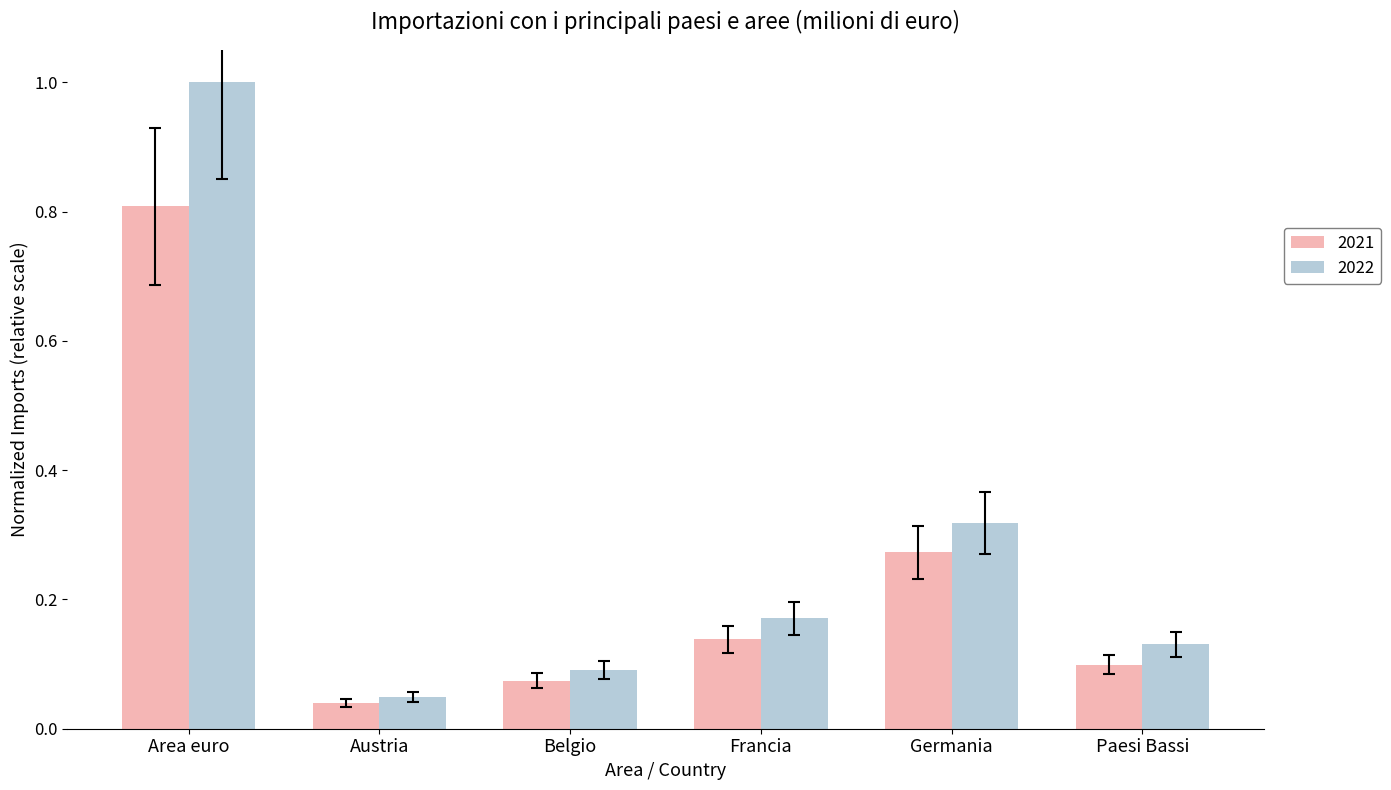

At which label does 2022 reach its peak?

Area euro